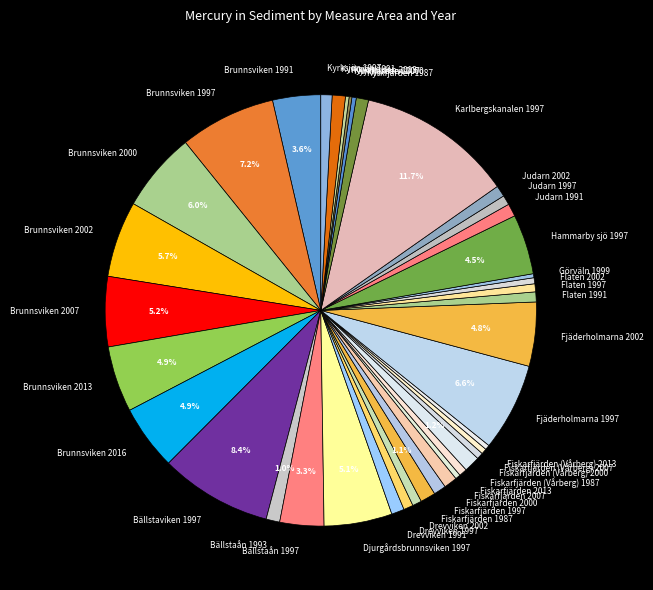

Which has a higher value, Bällstaån 1997 or Flaten 2002?

Bällstaån 1997